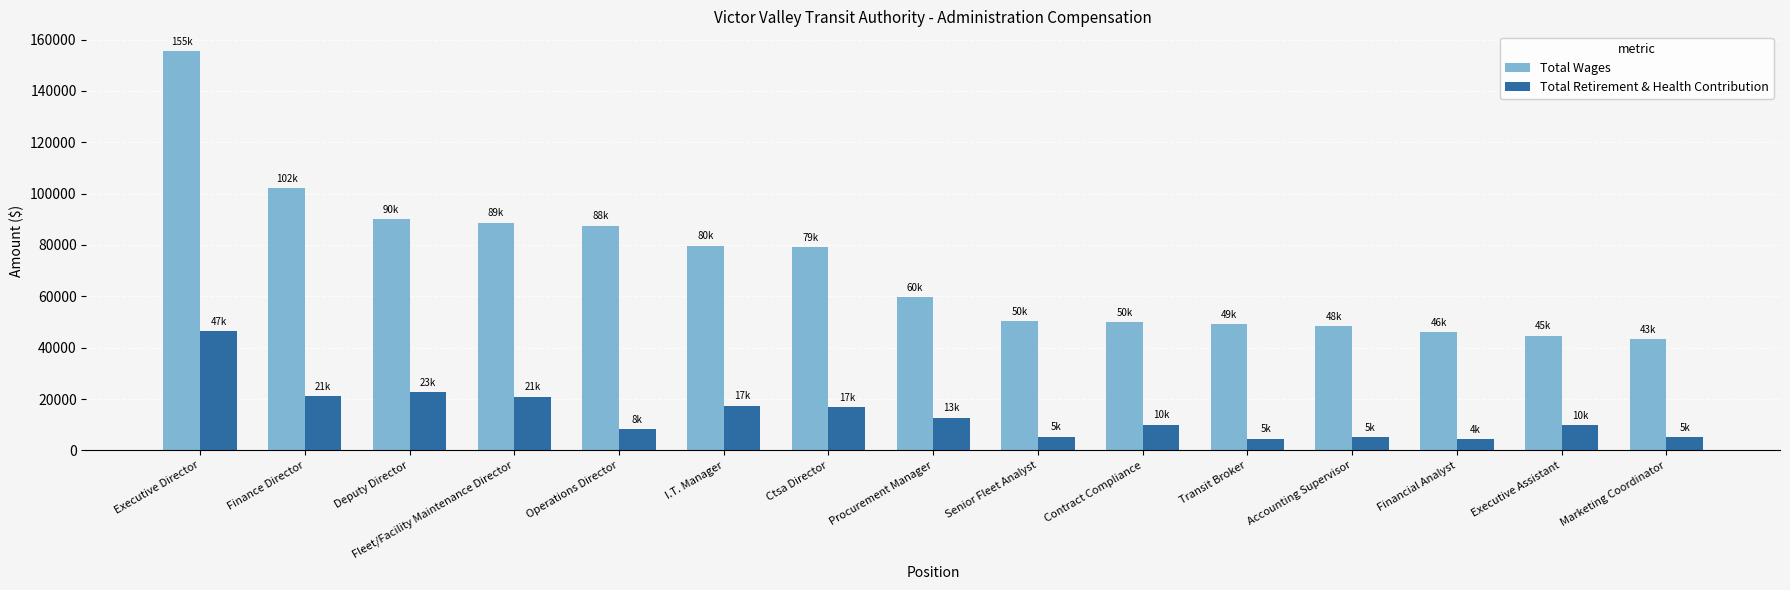

List the series in order of their overall mean, highest first.

Total Wages, Total Retirement & Health Contribution